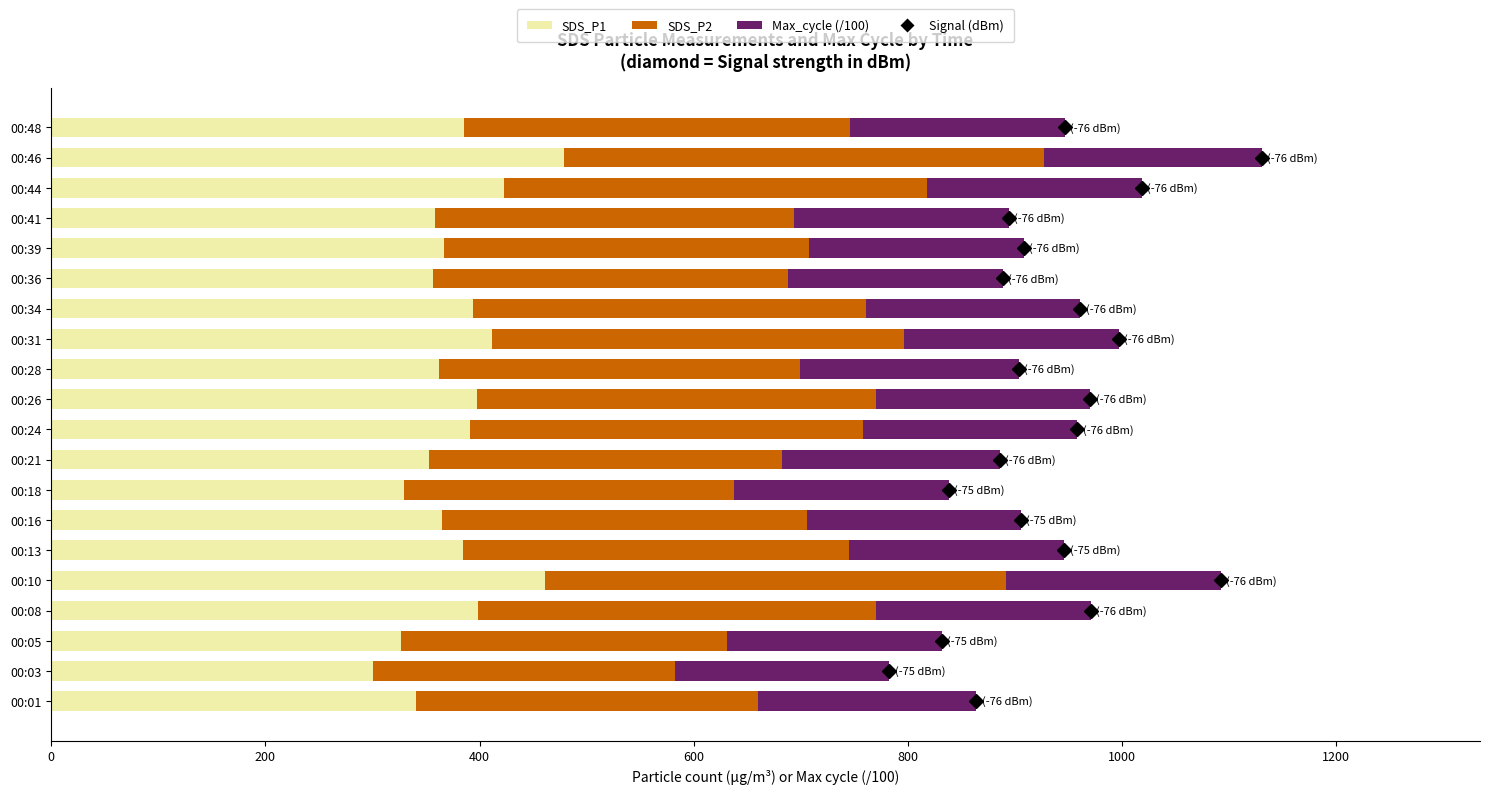

The value of SDS_P1 at 00:05 is 501.2. True or false?

False